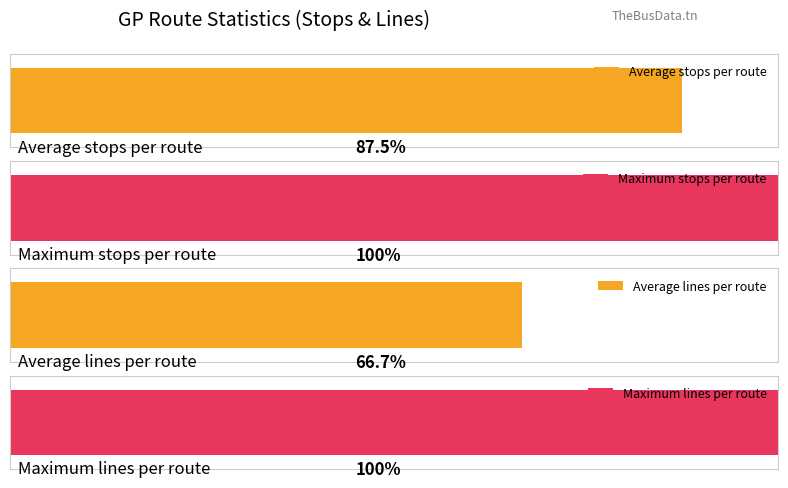

How many Stops per Route (Avg Arret) values are between 7 and 9?

3